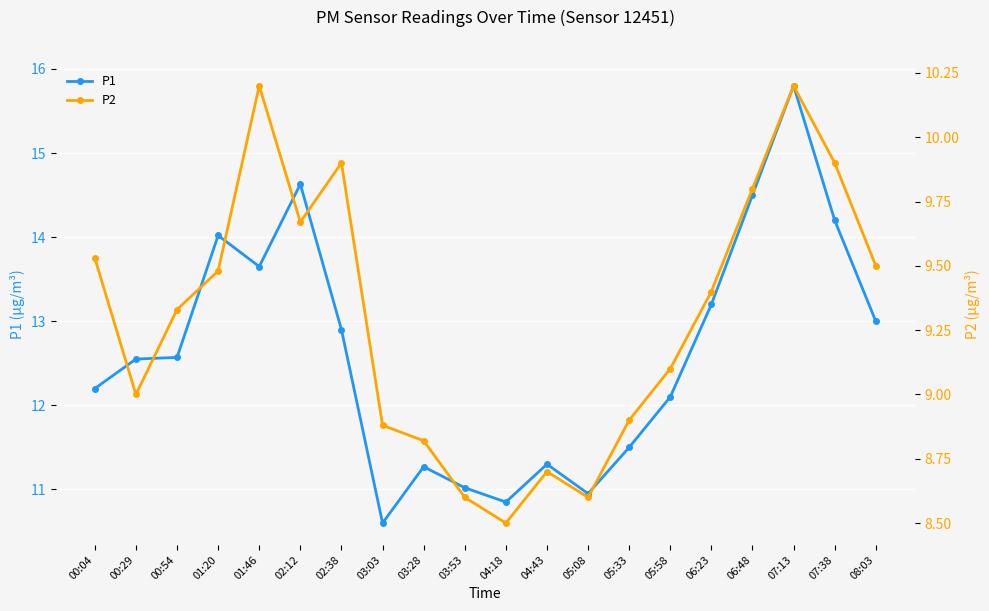

Which series changed the most between 03:53 and 06:48?

P1